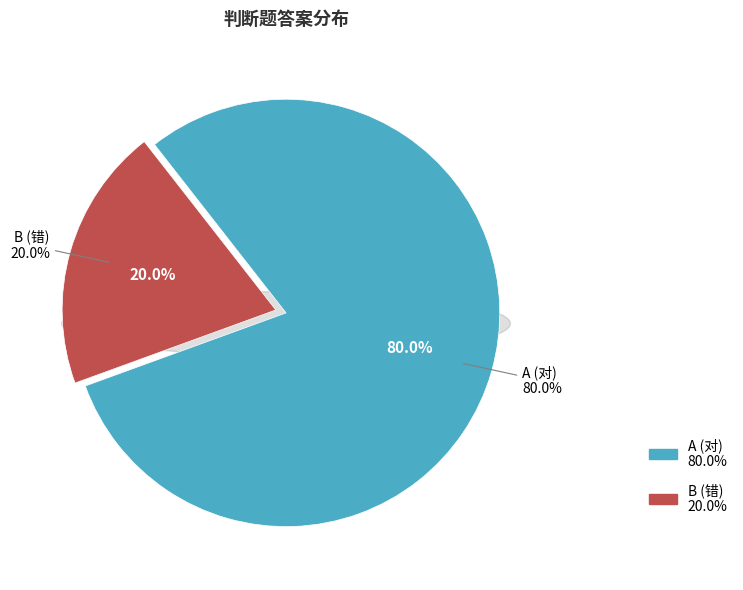

What percentage is the A (对) slice, to the nearest percent?

80%